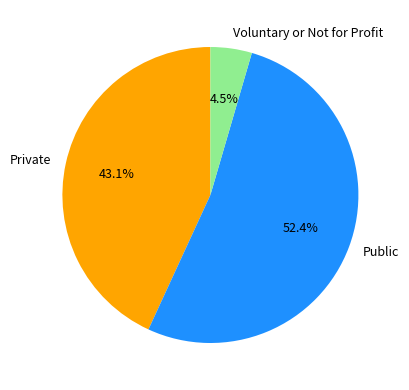

What is the ratio of the value at Public to the value at Private?

1.2